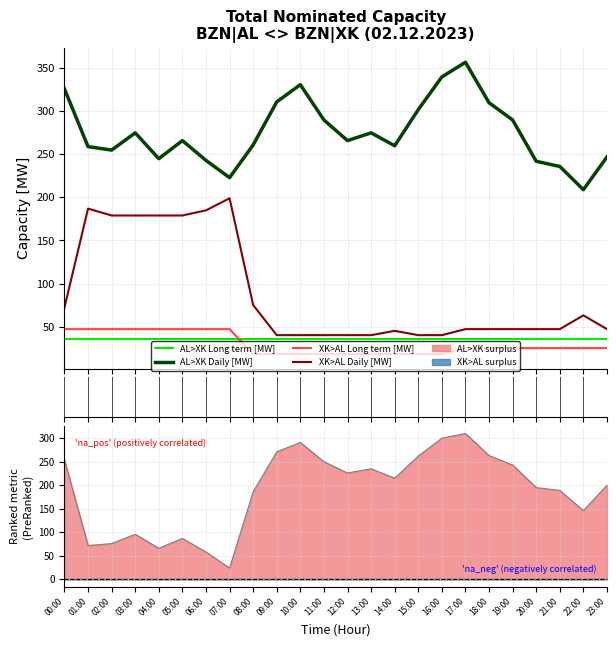

What is the sum of all AL>XK Long term [MW] values?

840